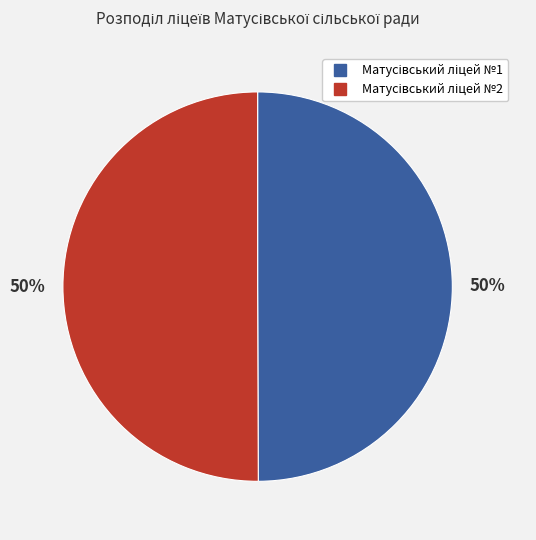

To the nearest percent, what is the average slice percentage?

50%